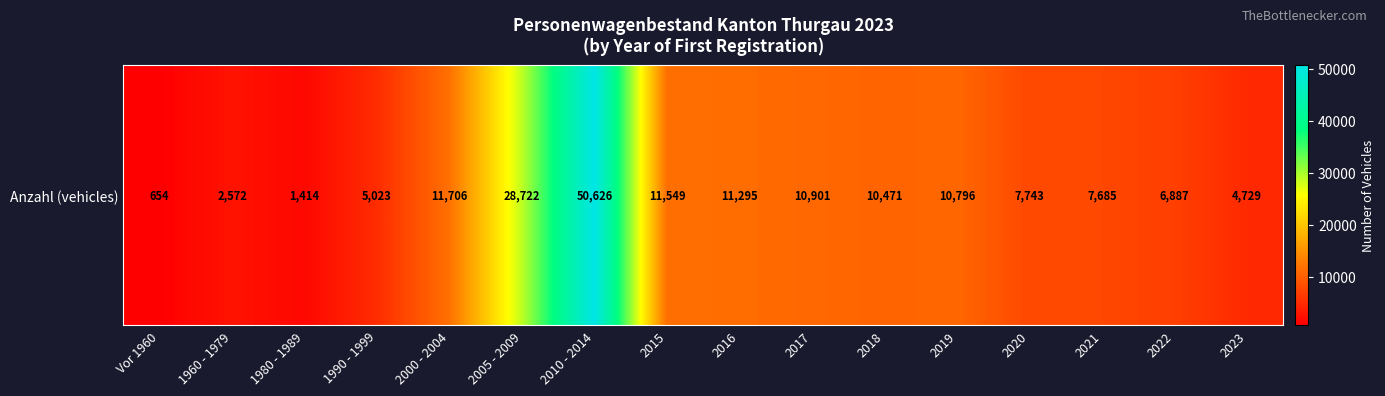

Count the number of categories in the chart.

16